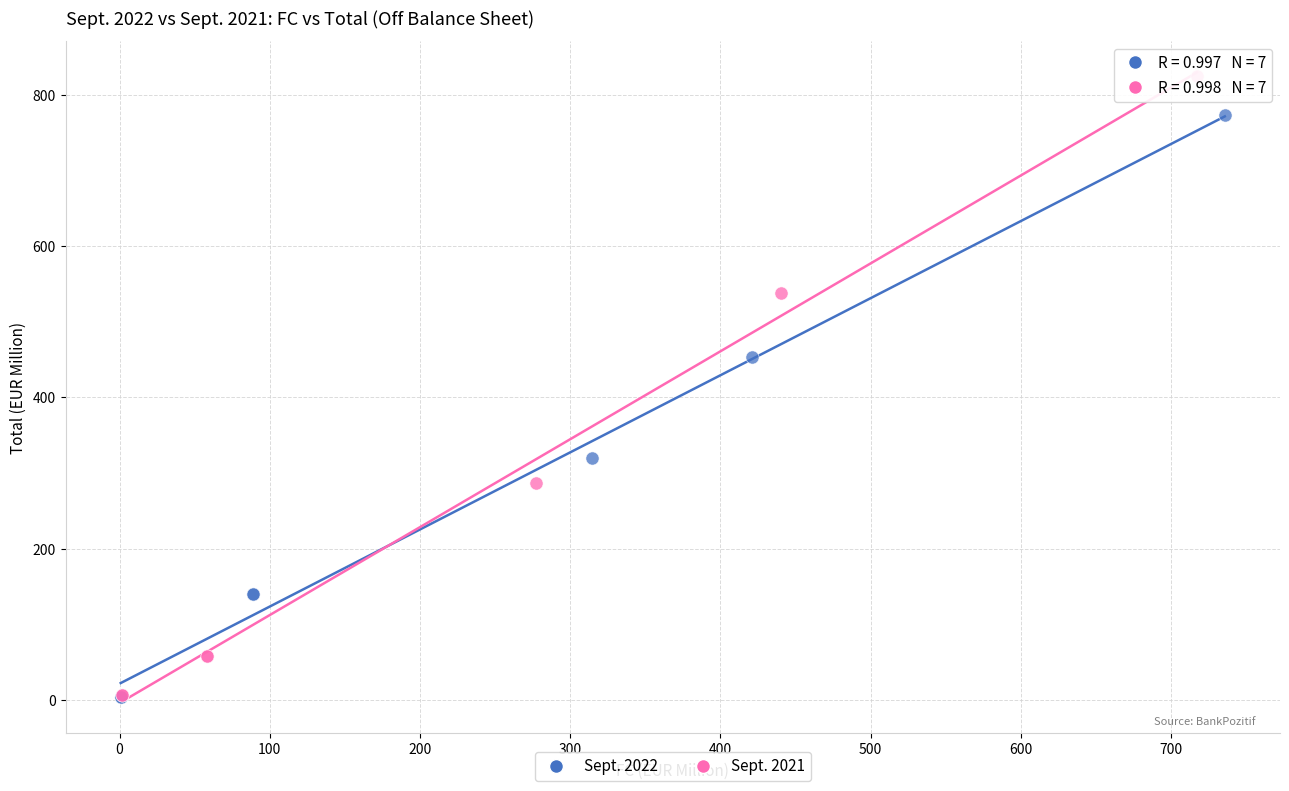

Which series contains the highest Y value?

Sept. 2021